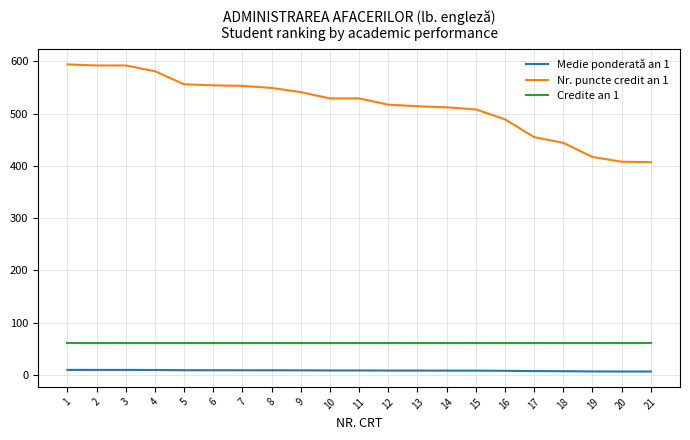

Rank the series by their maximum value, from lowest to highest.

Medie ponderată an 1, Credite an 1, Nr. puncte credit an 1